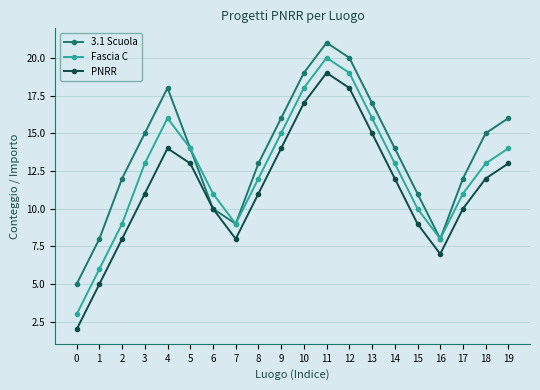

What is the minimum value for PNRR?

2